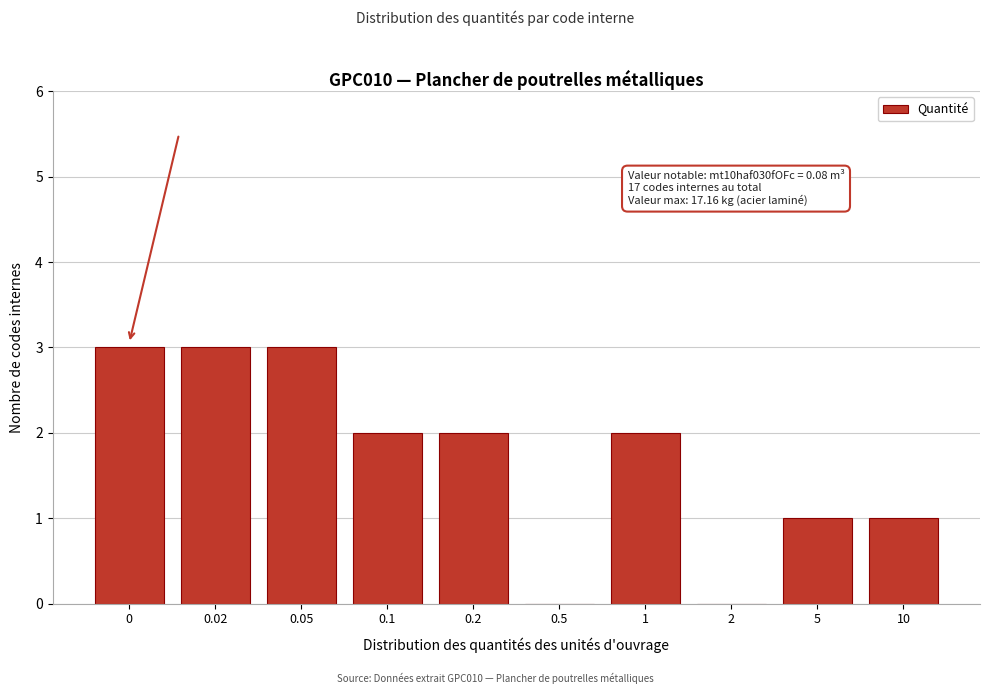

Reading right to left, list all the values displayed in this chart.

10=1	5=1	2=0	1=2	0.5=0	0.2=2	0.1=2	0.05=3	0.02=3	0=3